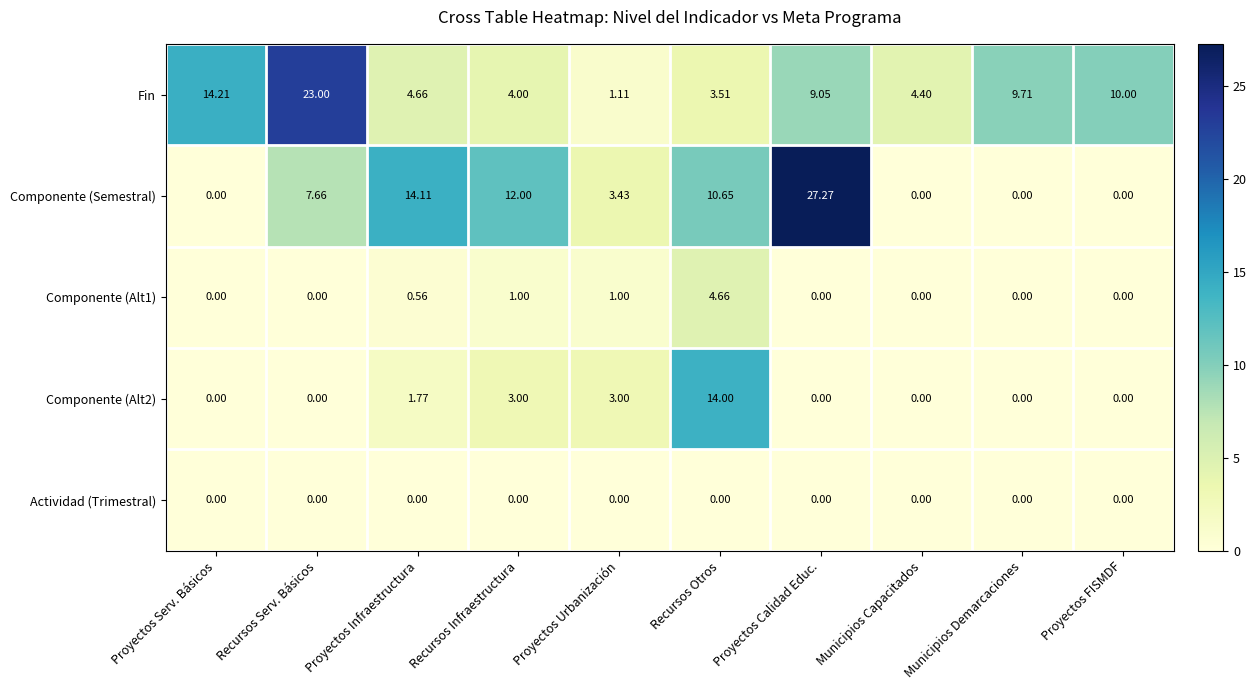

Which series changed the most between Recursos Otros and Proyectos Calidad Educ.?

Componente (Semestral)